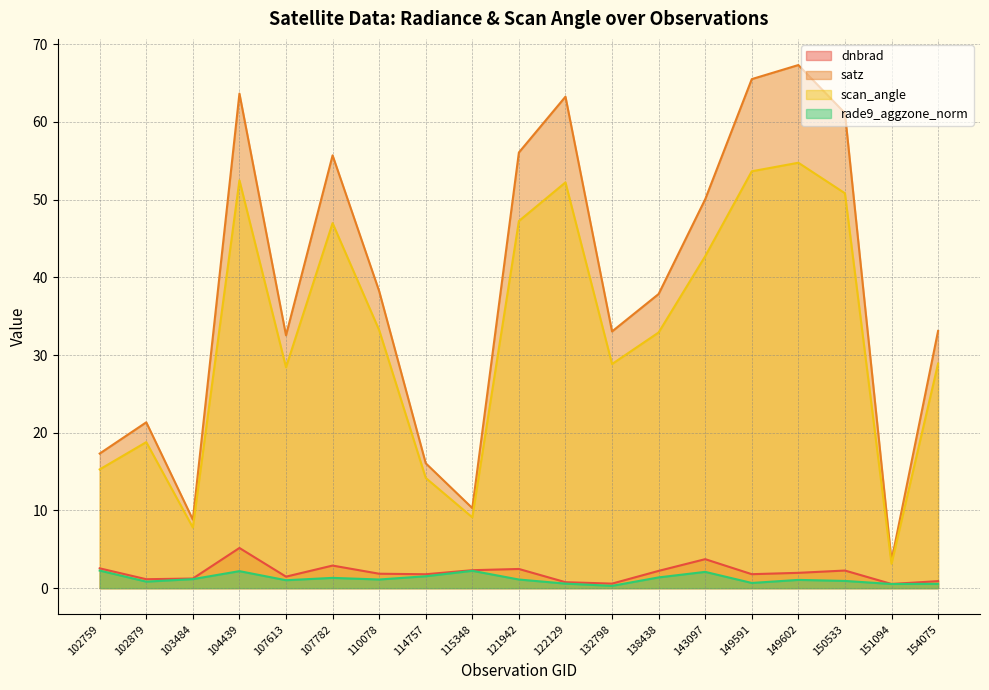

How many lines are shown in the chart?

4